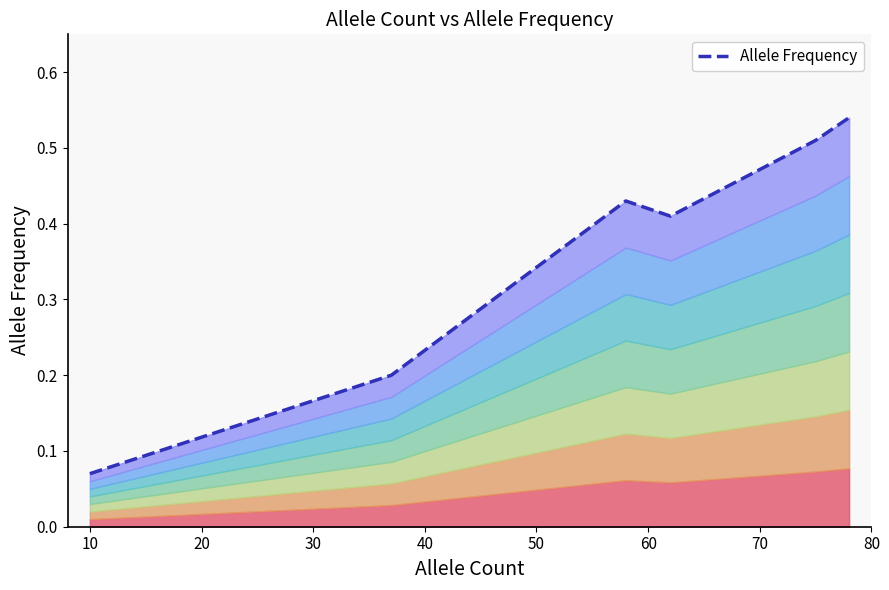

The value at 10 is 0.0. True or false?

False